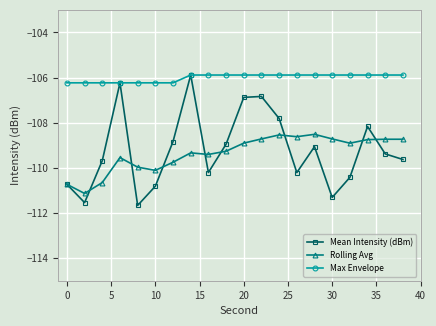

Which series has the largest total across all categories?

Max Envelope